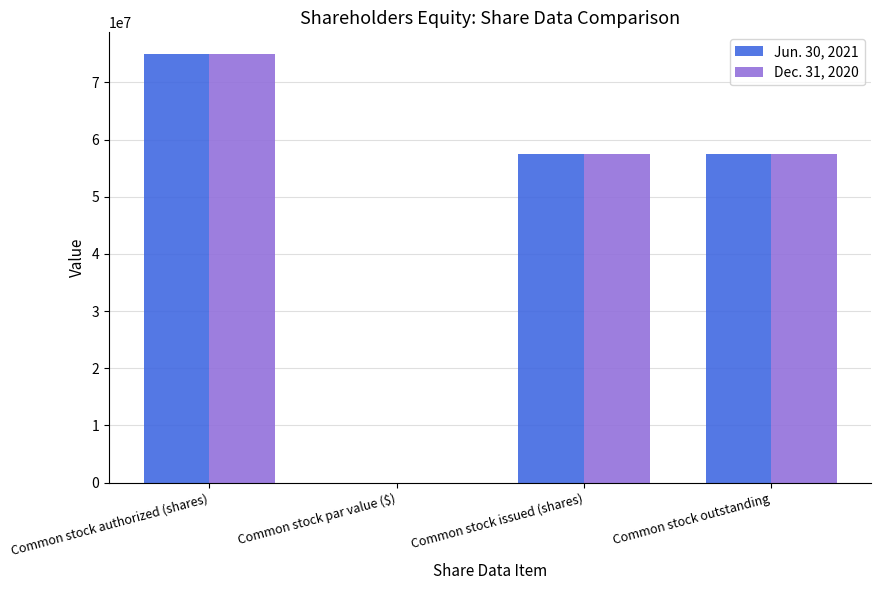

At which category is the sum across all series the highest?

Common stock authorized (shares)